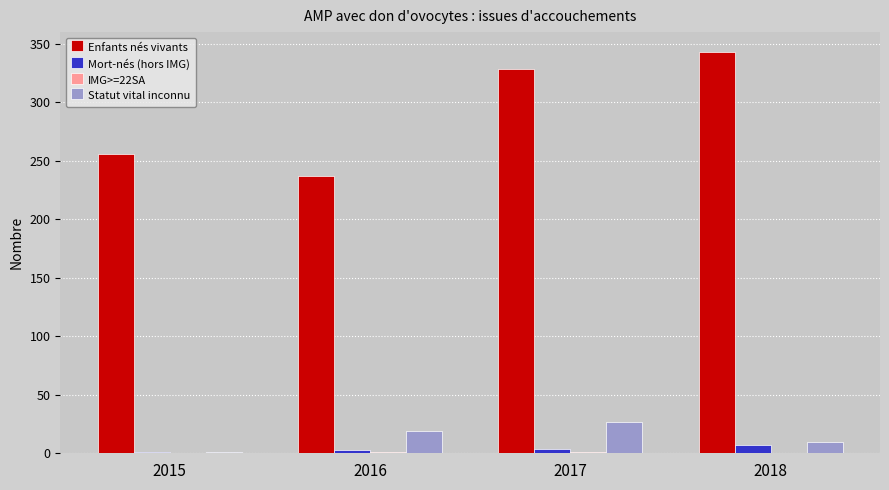

Are the bars grouped side by side (vs. stacked)?

Yes